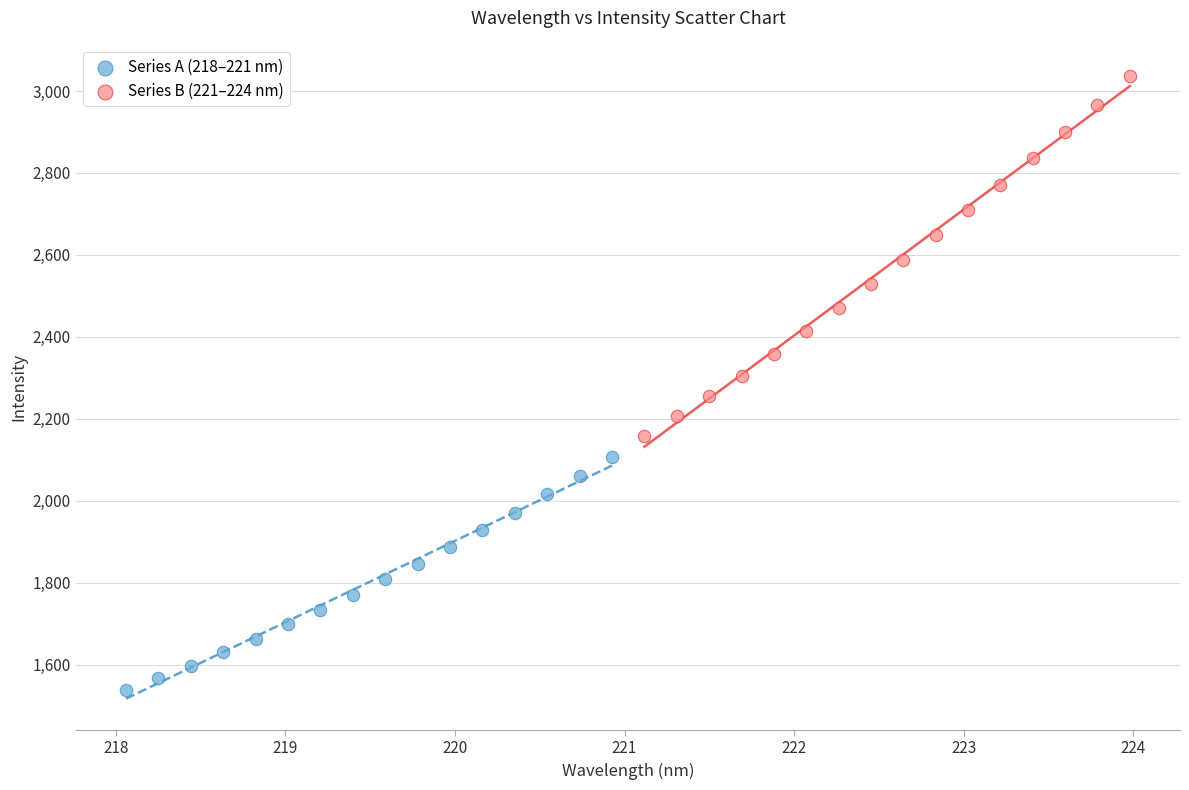

Which series contains the highest Y value?

Series B (221–224 nm)